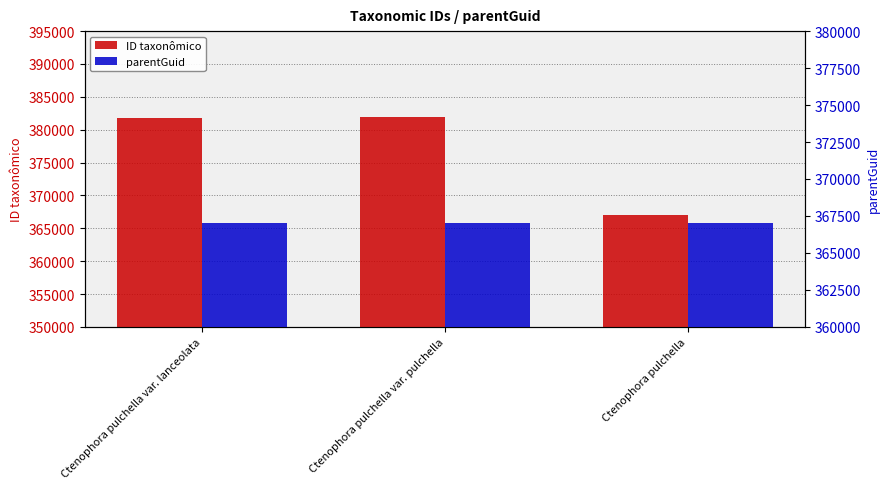

Reading right to left, list all the values displayed in this chart.

ID taxonômico: Ctenophora pulchella=367039	Ctenophora pulchella var. pulchella=381867	Ctenophora pulchella var. lanceolata=381856
parentGuid: Ctenophora pulchella=367036	Ctenophora pulchella var. pulchella=367039	Ctenophora pulchella var. lanceolata=367039